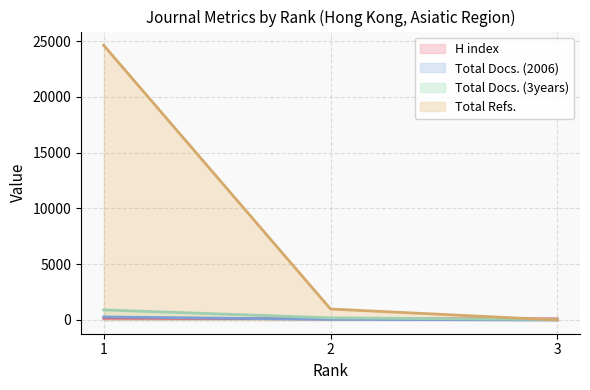

Does the chart display data point markers on the line(s)?

No